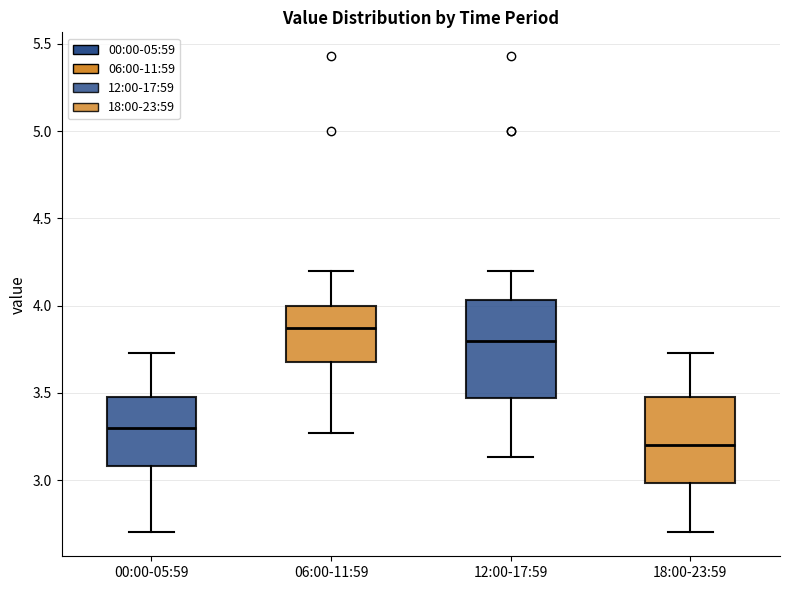

Where does the median line of the box for 12:00-17:59 sit on the y-axis? The values are not printed on the chart, so give them approximately, as read against the axis.

3.80